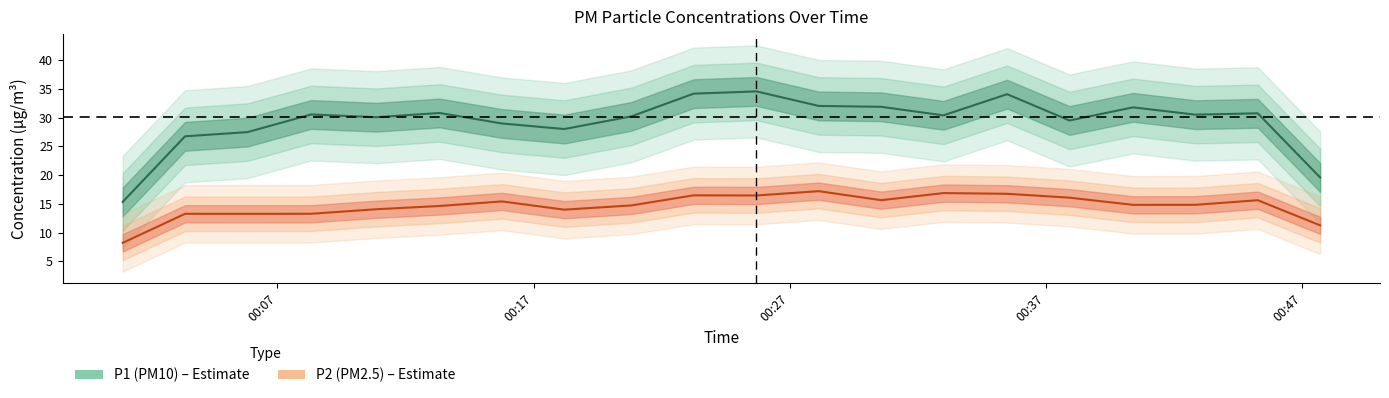

Which category has the lowest value across all series?

3